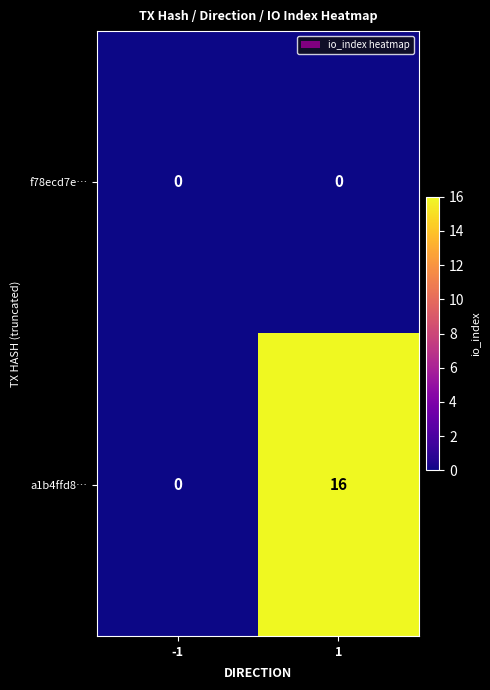

Rank the series by their maximum value, from highest to lowest.

a1b4ffd8…, f78ecd7e…